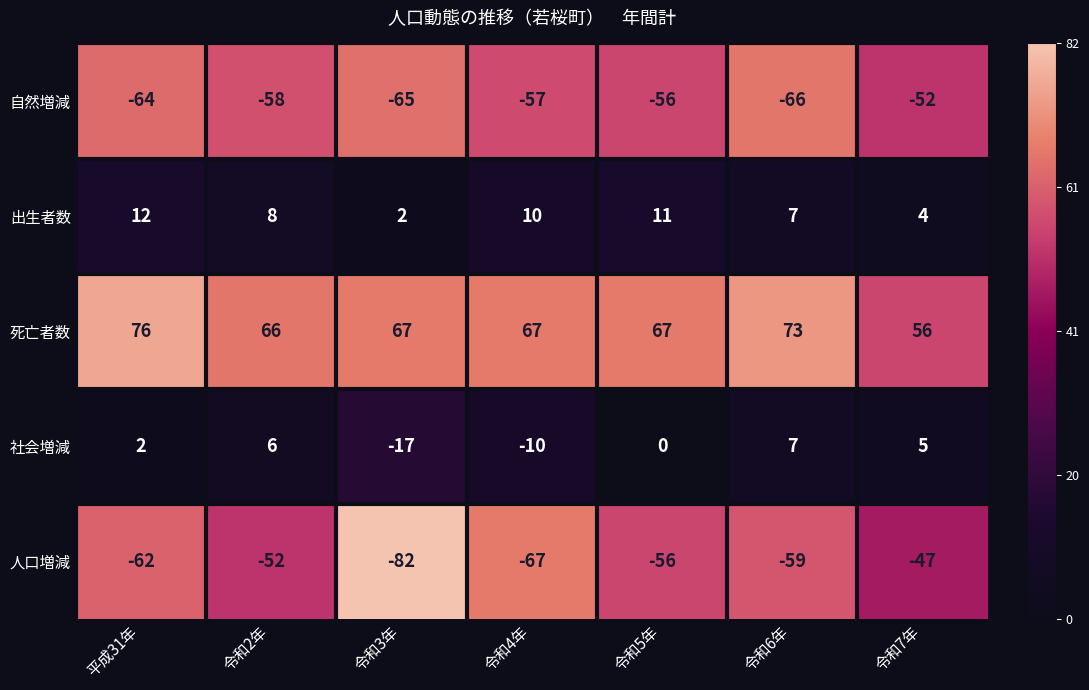

What is the greatest value displayed?

76